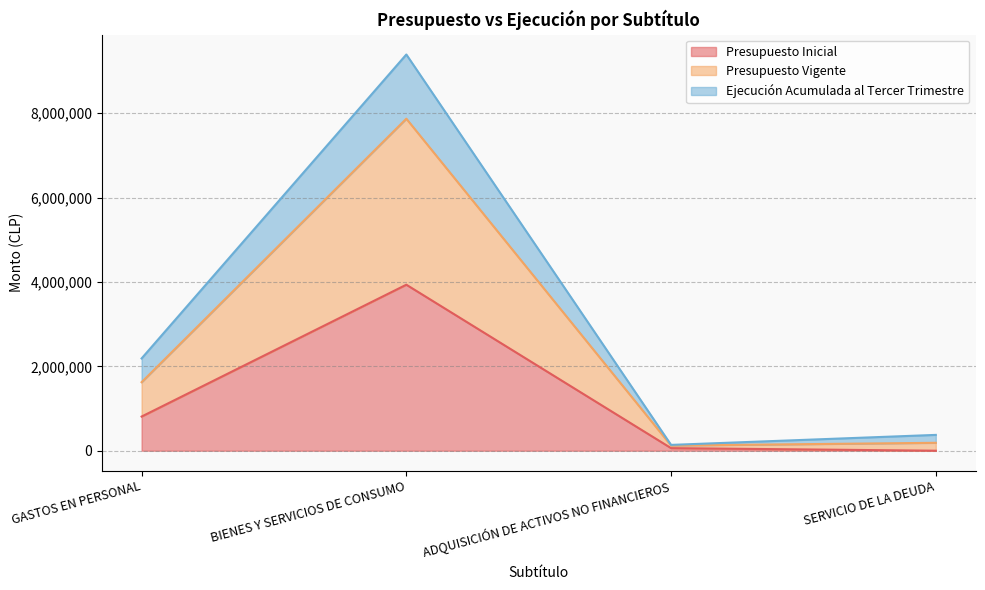

Count the number of categories in the chart.

4